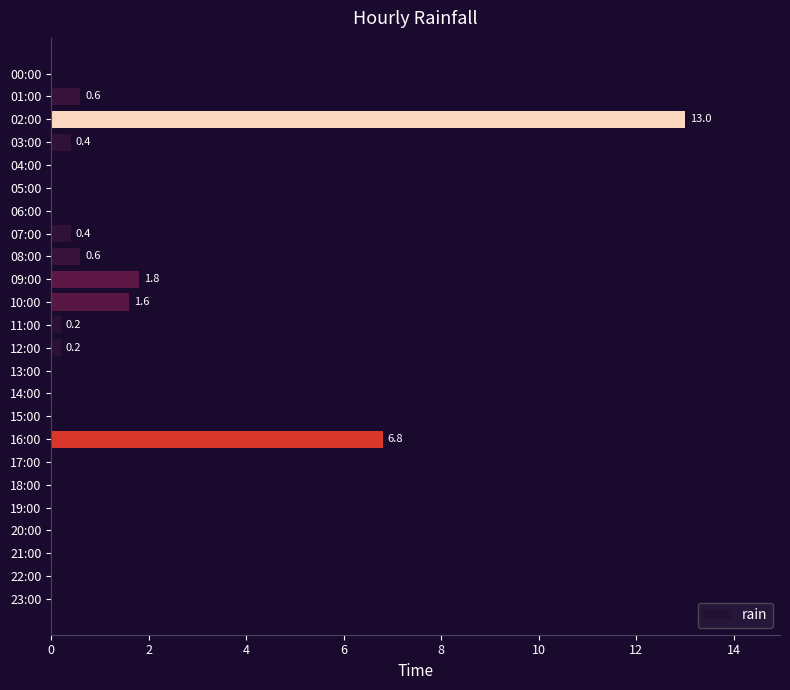

What is the greatest value displayed?

13.0